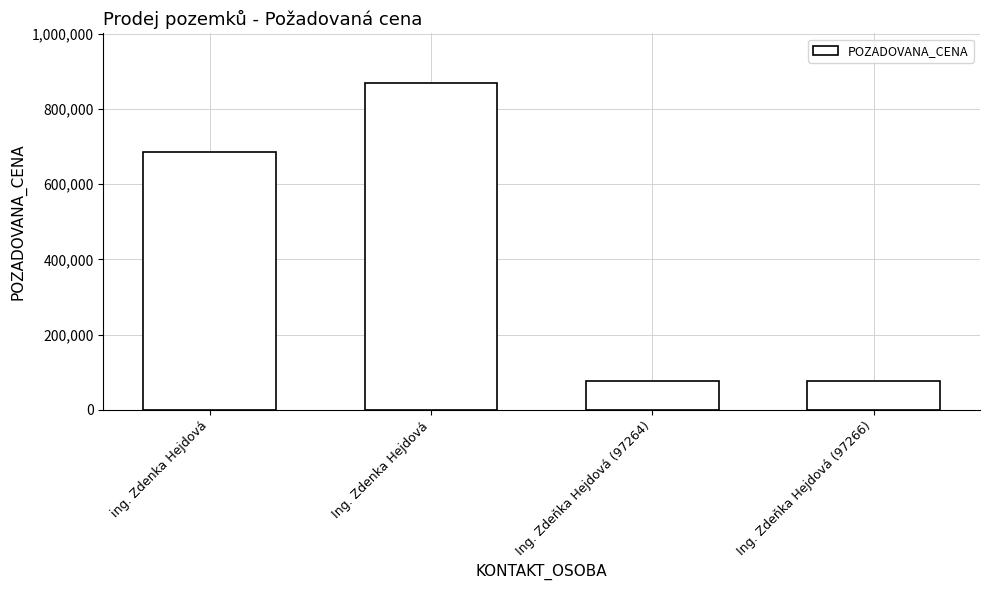

What is the sum of all values?

1709378